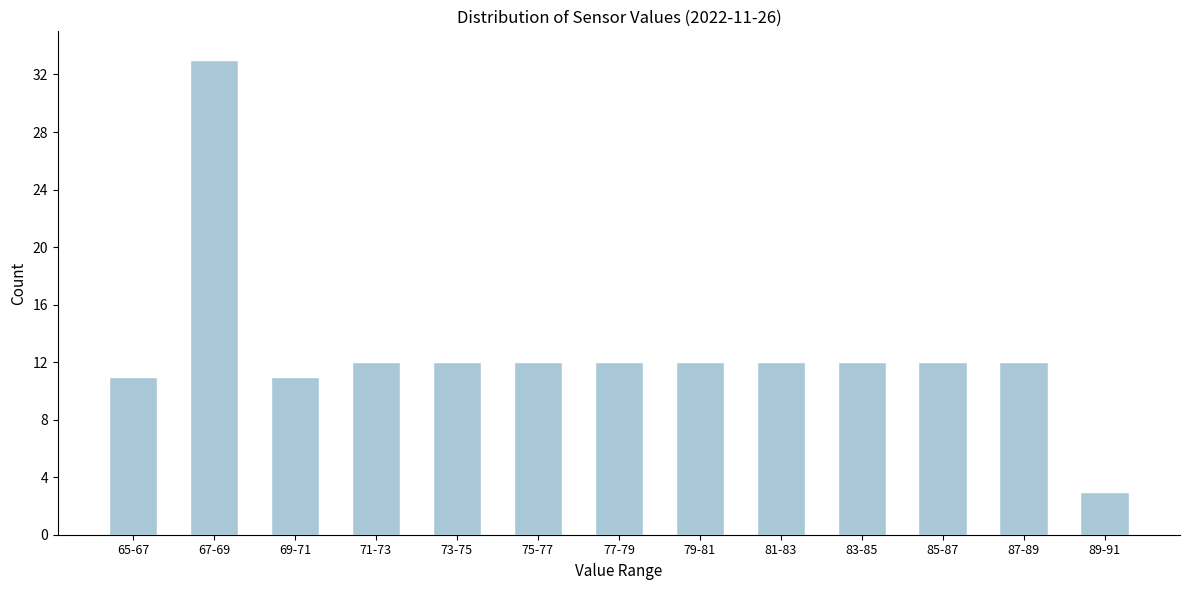

Reading right to left, what are all the values shown in this chart?

3	12	12	12	12	12	12	12	12	12	11	33	11